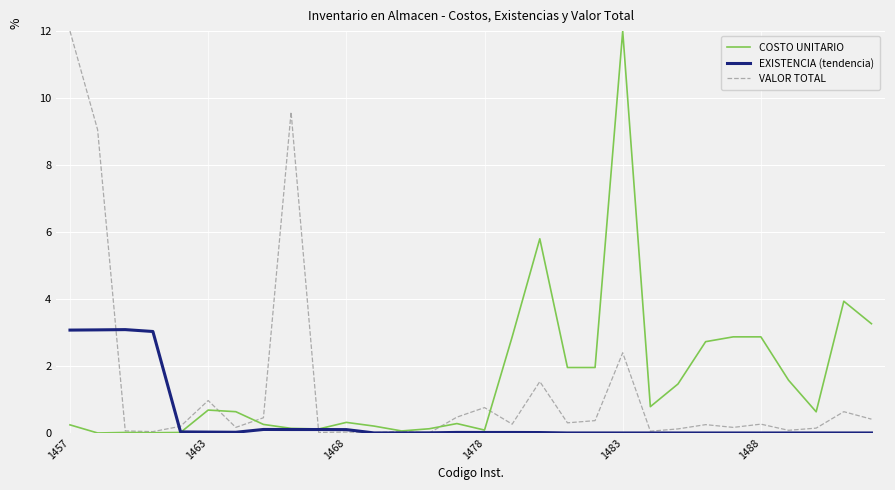

What is the maximum value shown in the chart?

12.0